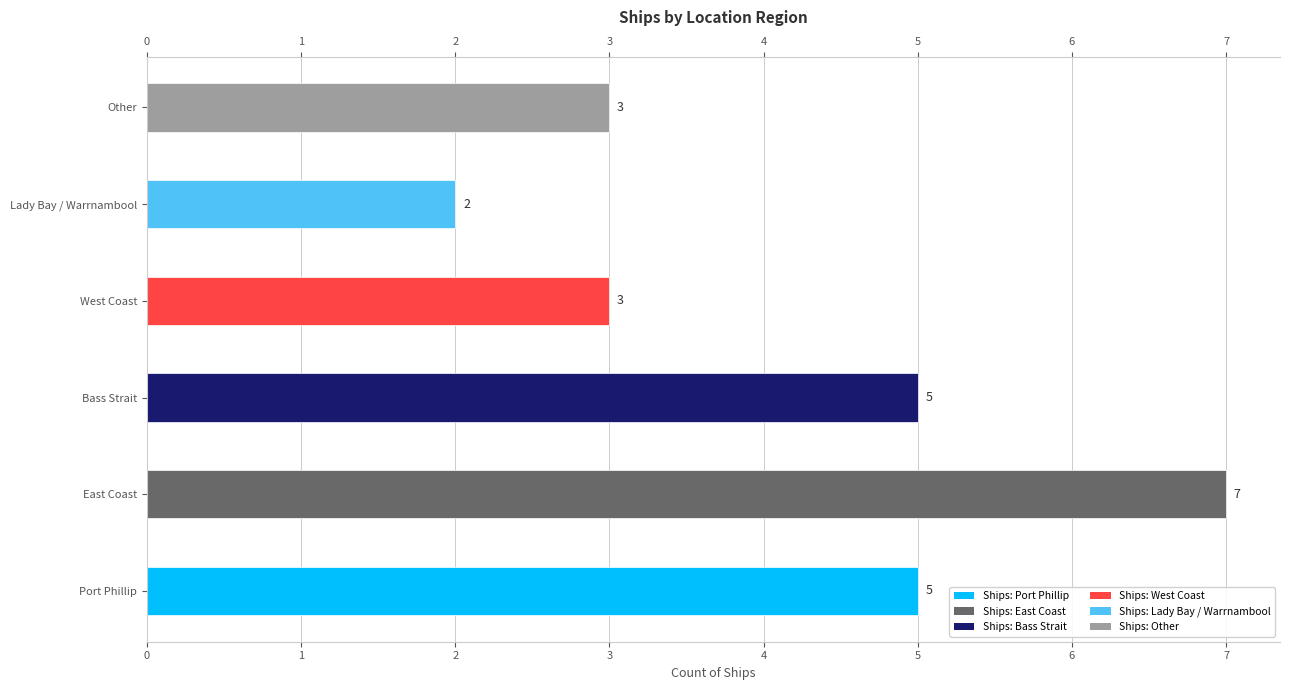

Which label corresponds to the largest value in the chart?

East Coast